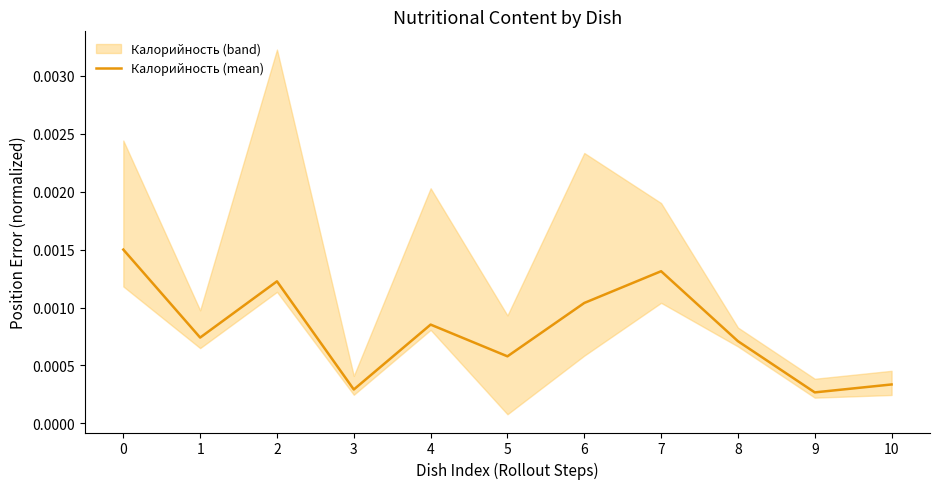

True or false: the data shows 0.0 at 7.

False